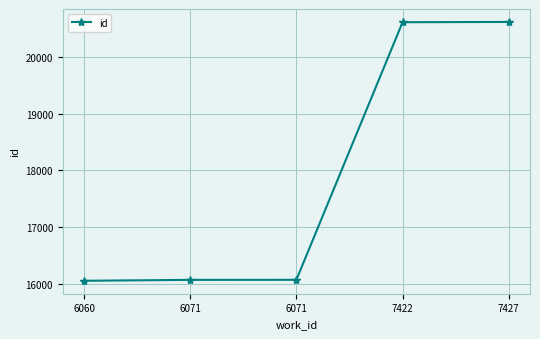

Rank the categories by value from lowest to highest.

6060, 6071, 6071, 7422, 7427